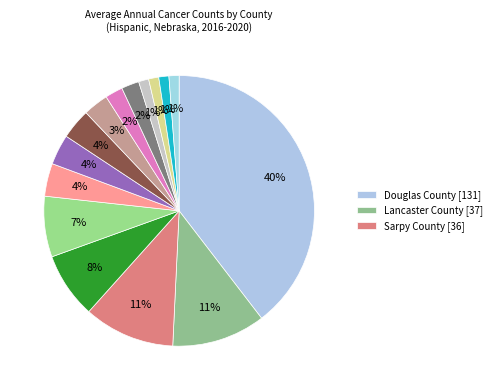

To the nearest percent, what is the difference between the largest and smallest slice percentages?

38%